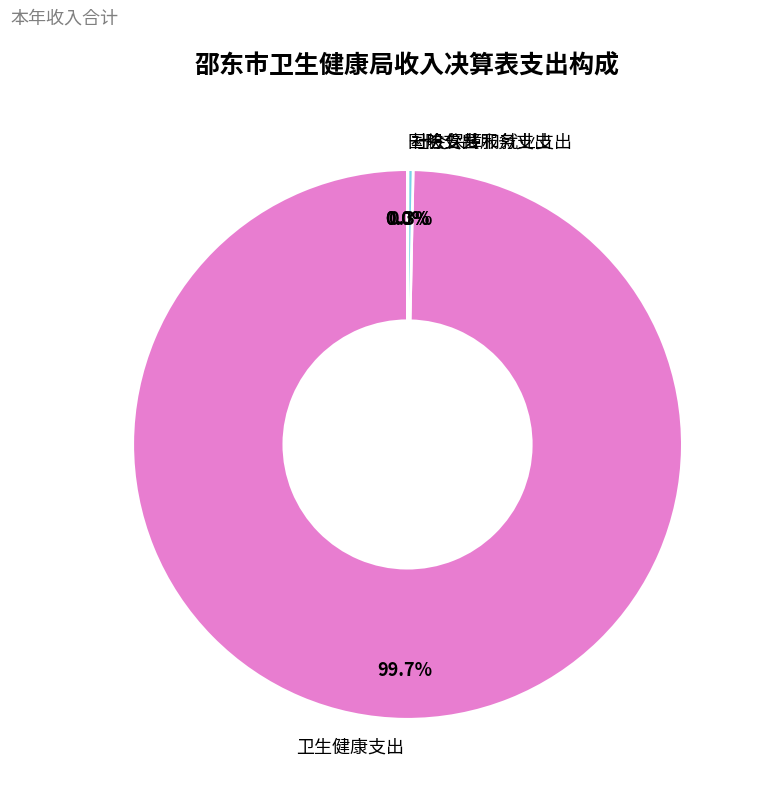

Which slice is the largest?

卫生健康支出